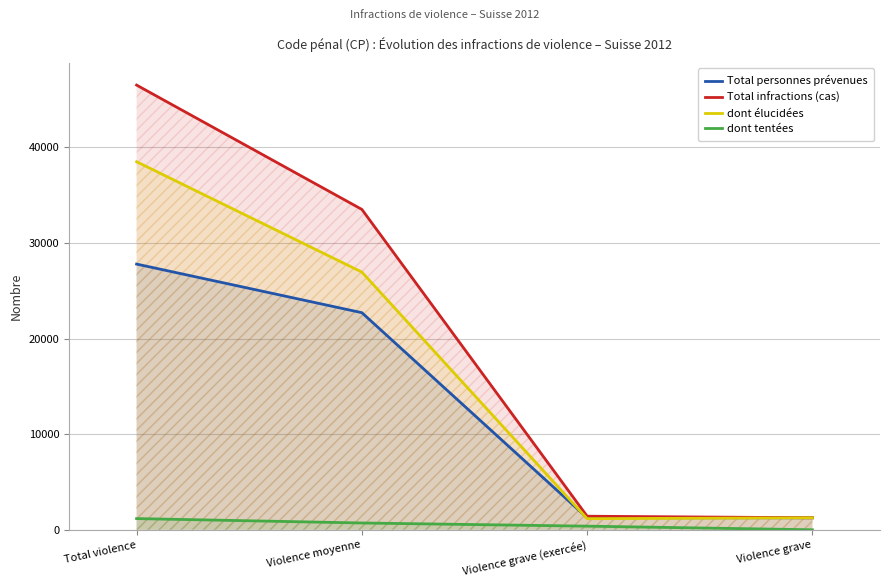

True or false: Total infractions (cas) and dont élucidées intersect in this chart.

False